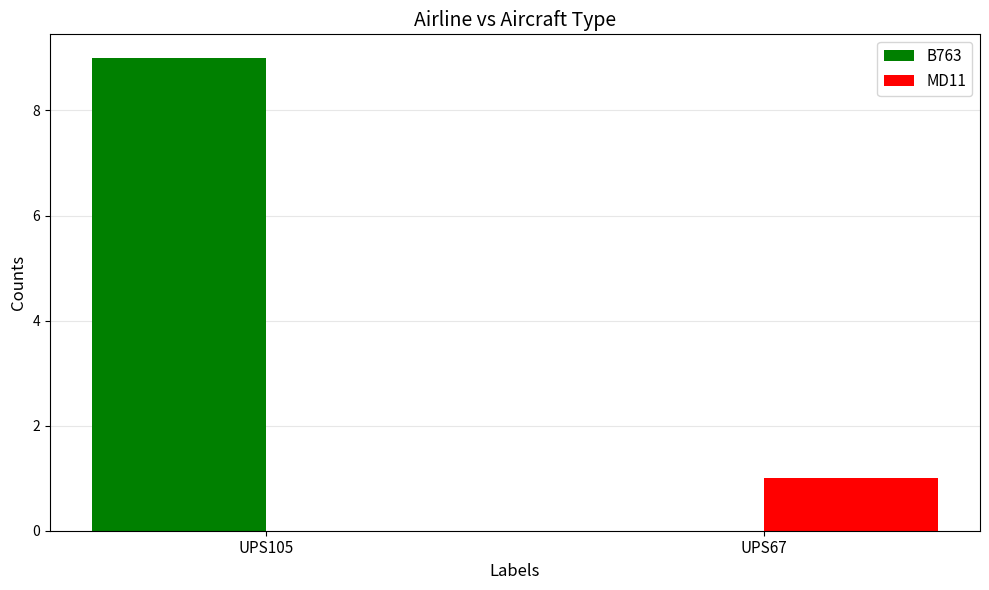

How many groups of bars are there?

2